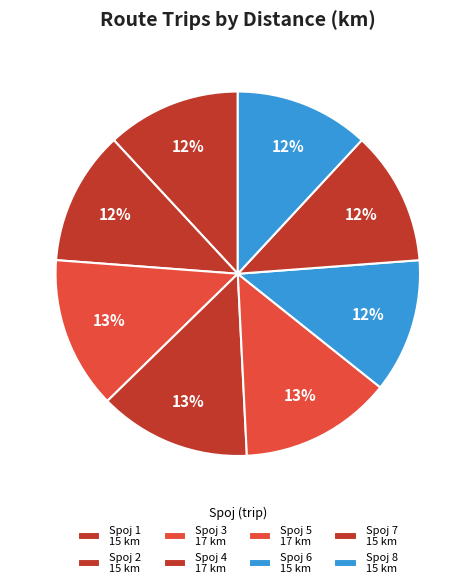

How many segments does this pie chart have?

8